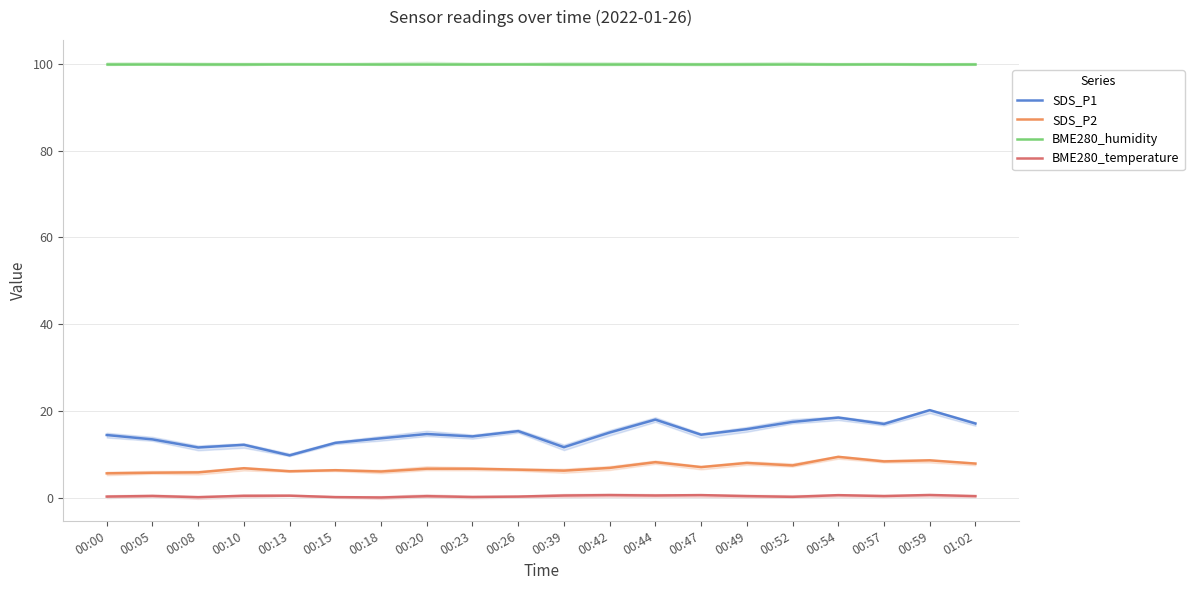

What is the spread (max minus min) of values at 00:26?

99.7